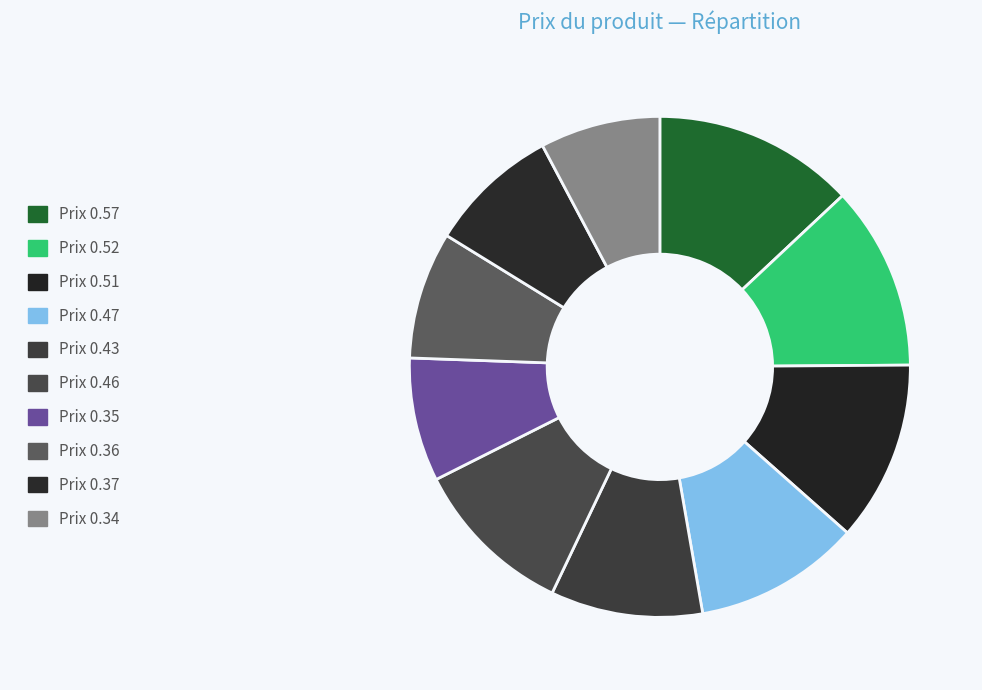

Is there a majority slice in this chart?

No